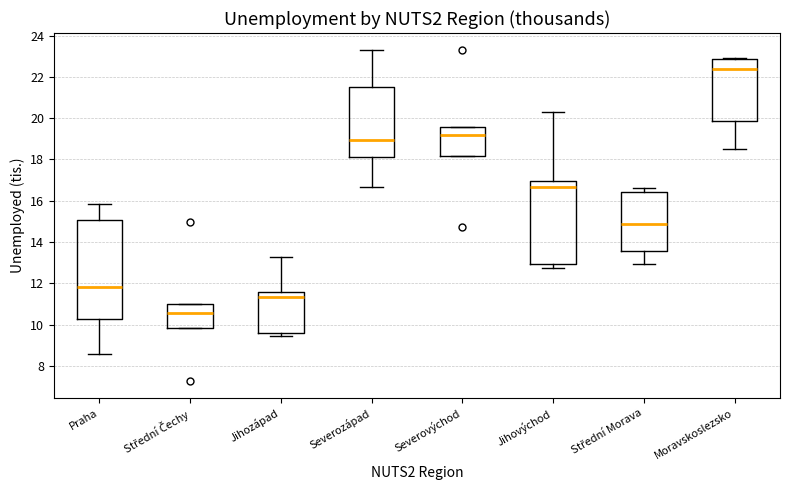

Reading left to right, read every box against the y-axis: the position of its median line, the range the box covers, and the ends of its whiskers. The values are not printed on the chart, so give them approximately, as read against the axis.

Praha: median 11.8, box 10.2 to 15.0, whiskers 8.6 to 15.8
Střední Čechy: median 10.6, box 9.8 to 11.0, whiskers 9.8 to 11.0
Jihozápad: median 11.4, box 9.6 to 11.6, whiskers 9.4 to 13.4
Severozápad: median 19.0, box 18.2 to 21.6, whiskers 16.6 to 23.2
Severovýchod: median 19.2, box 18.2 to 19.6, whiskers 18.2 to 19.6
Jihovýchod: median 16.6, box 13.0 to 17.0, whiskers 12.8 to 20.4
Střední Morava: median 14.8, box 13.6 to 16.4, whiskers 13.0 to 16.6
Moravskoslezsko: median 22.4, box 19.8 to 22.8, whiskers 18.6 to 23.0